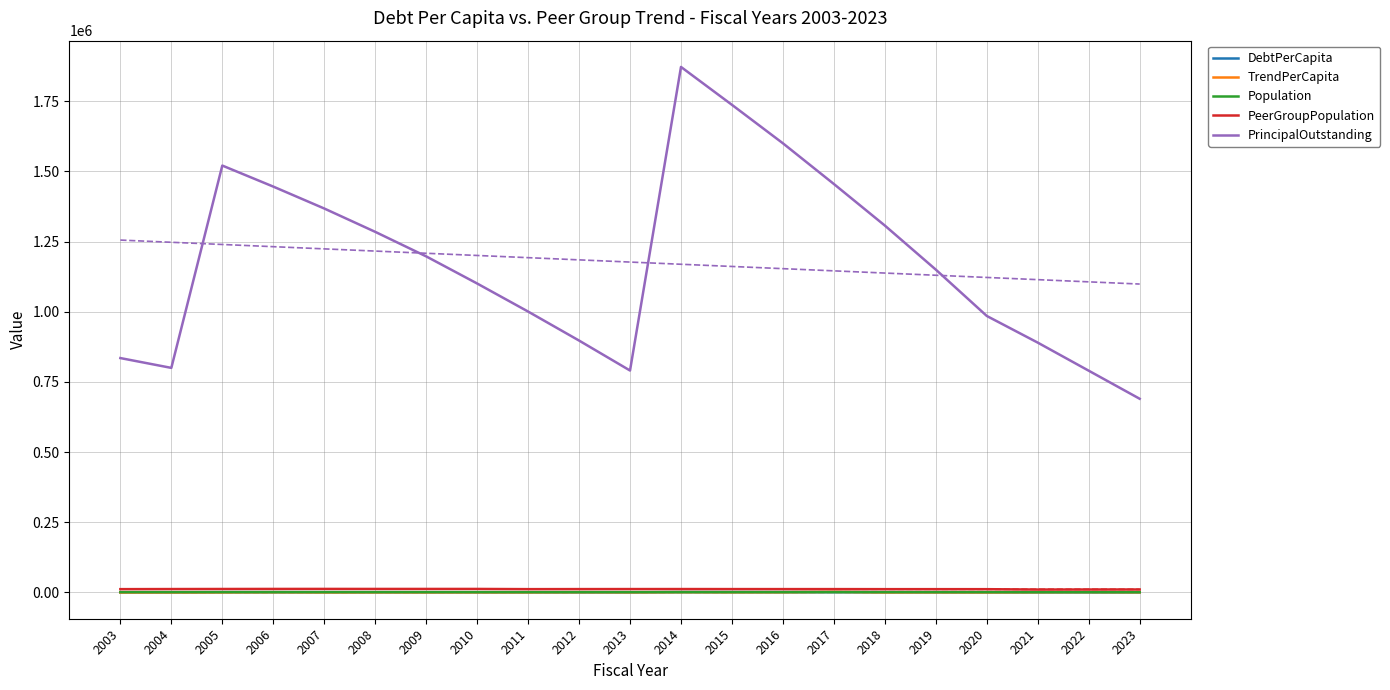

How many lines are shown in the chart?

5